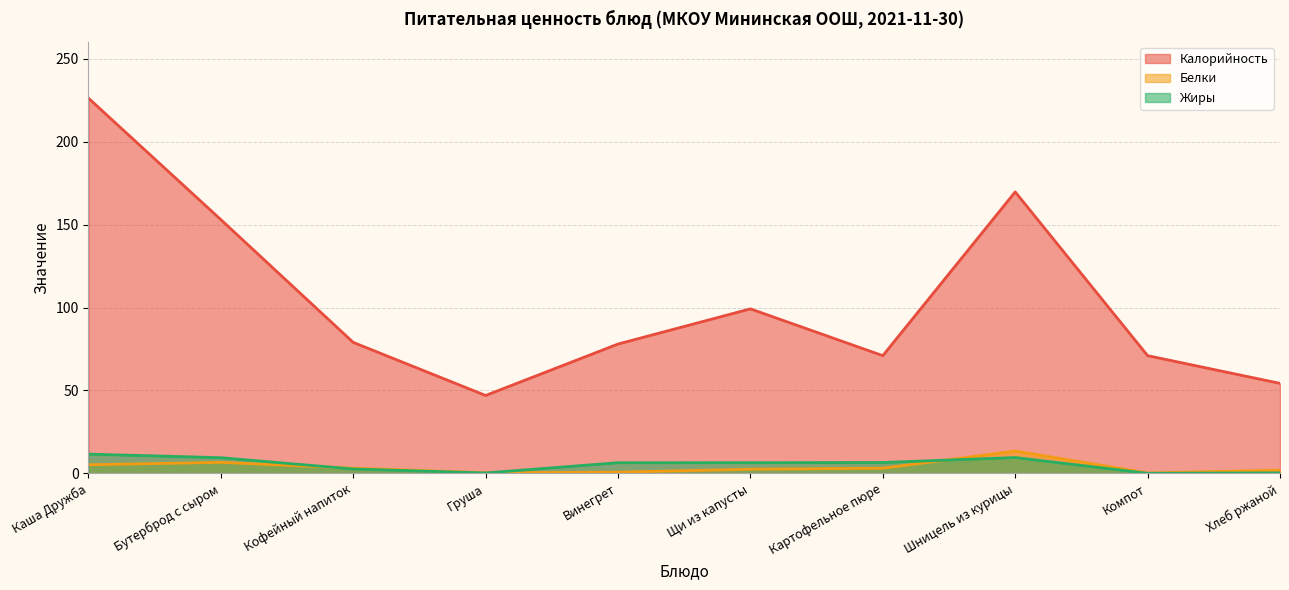

What position from the right is Хлеб ржаной?

1